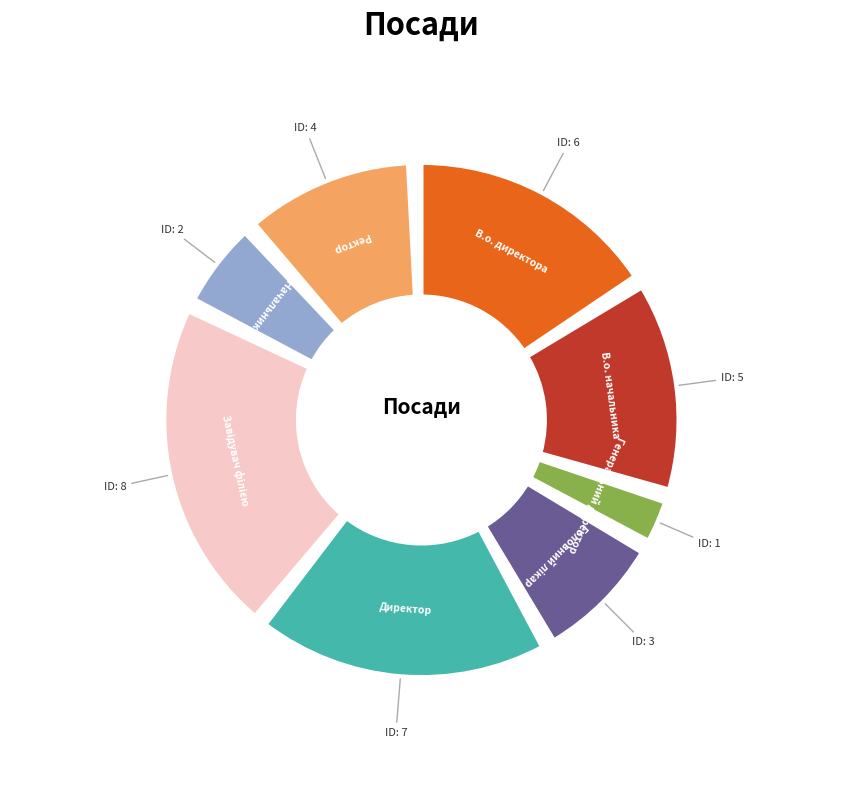

The Начальник slice represents 1% of the pie. True or false?

False